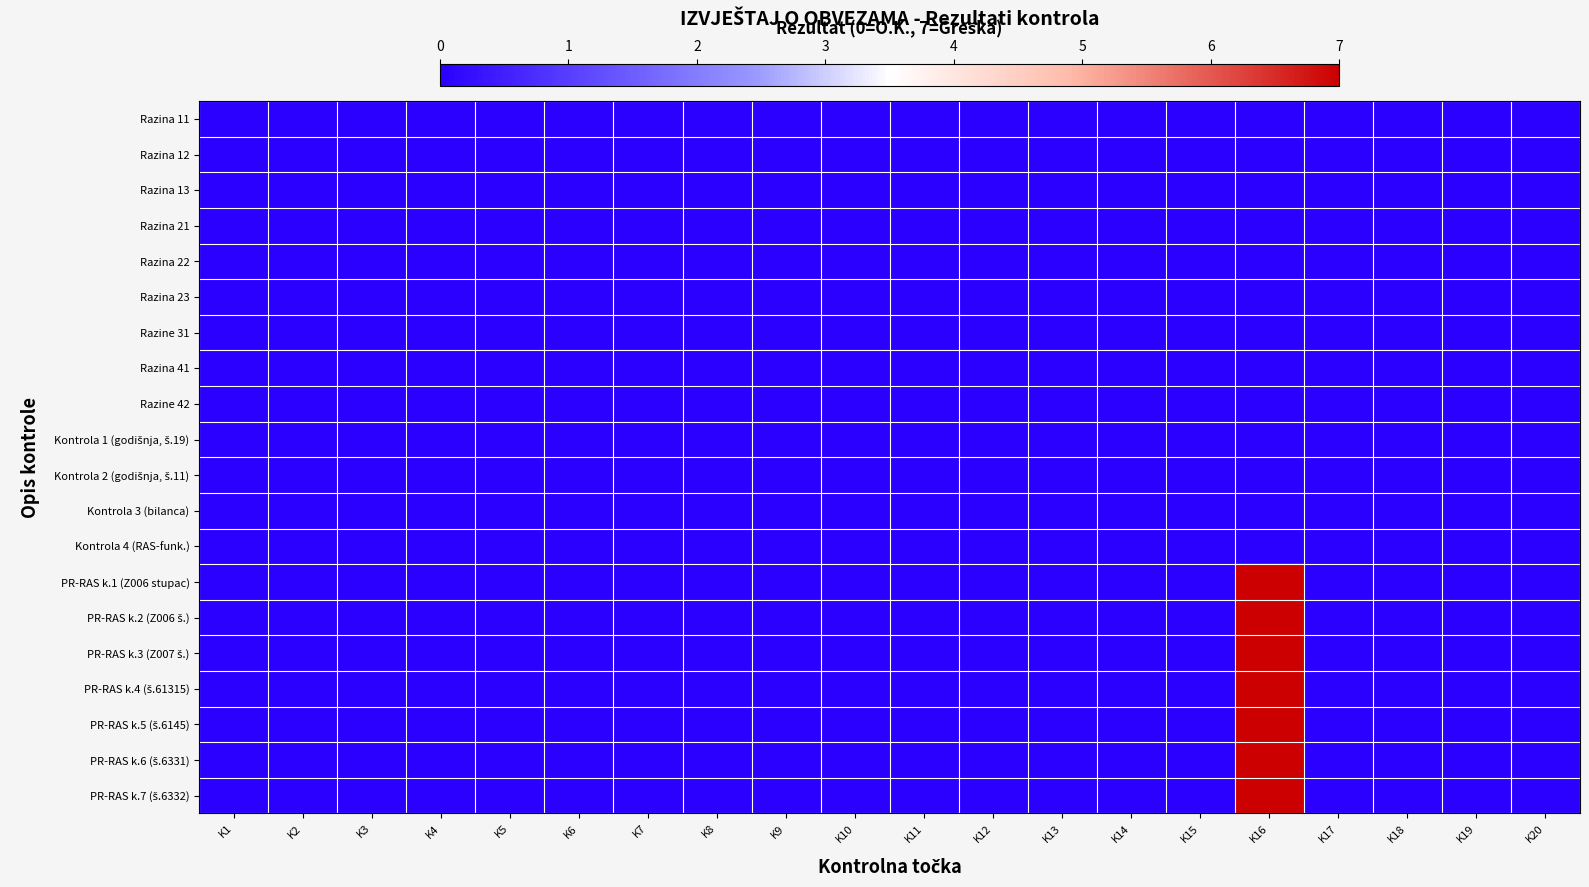

At K20, list the series in order from largest to smallest.

Razina 11, Razina 12, Razina 13, Razina 21, Razina 22, Razina 23, Razine 31, Razina 41, Razine 42, Kontrola 1 (godišnja, š.19), Kontrola 2 (godišnja, š.11), Kontrola 3 (bilanca), Kontrola 4 (RAS-funk.), PR-RAS k.1 (Z006 stupac), PR-RAS k.2 (Z006 š.), PR-RAS k.3 (Z007 š.), PR-RAS k.4 (š.61315), PR-RAS k.5 (š.6145), PR-RAS k.6 (š.6331), PR-RAS k.7 (š.6332)